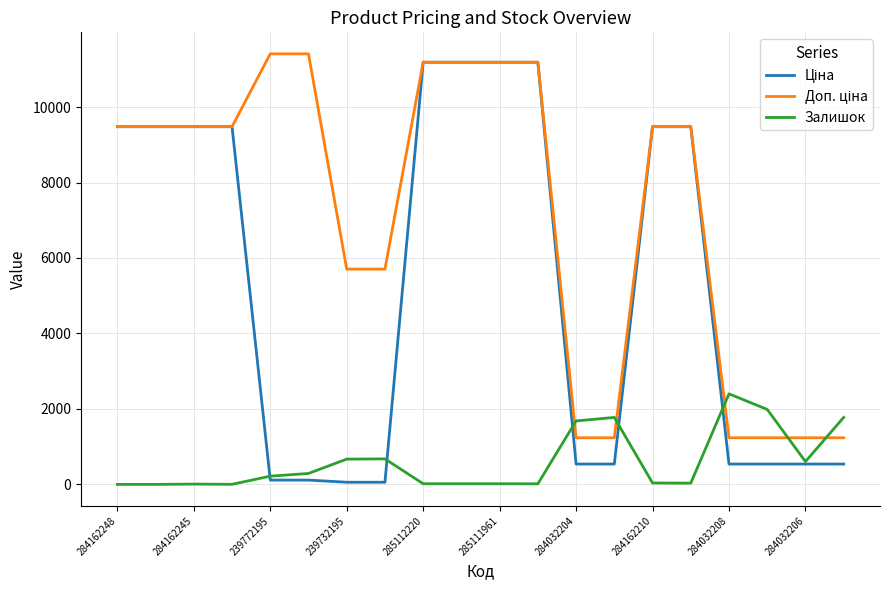

What is the highest value of the Залишок series?

2400.0